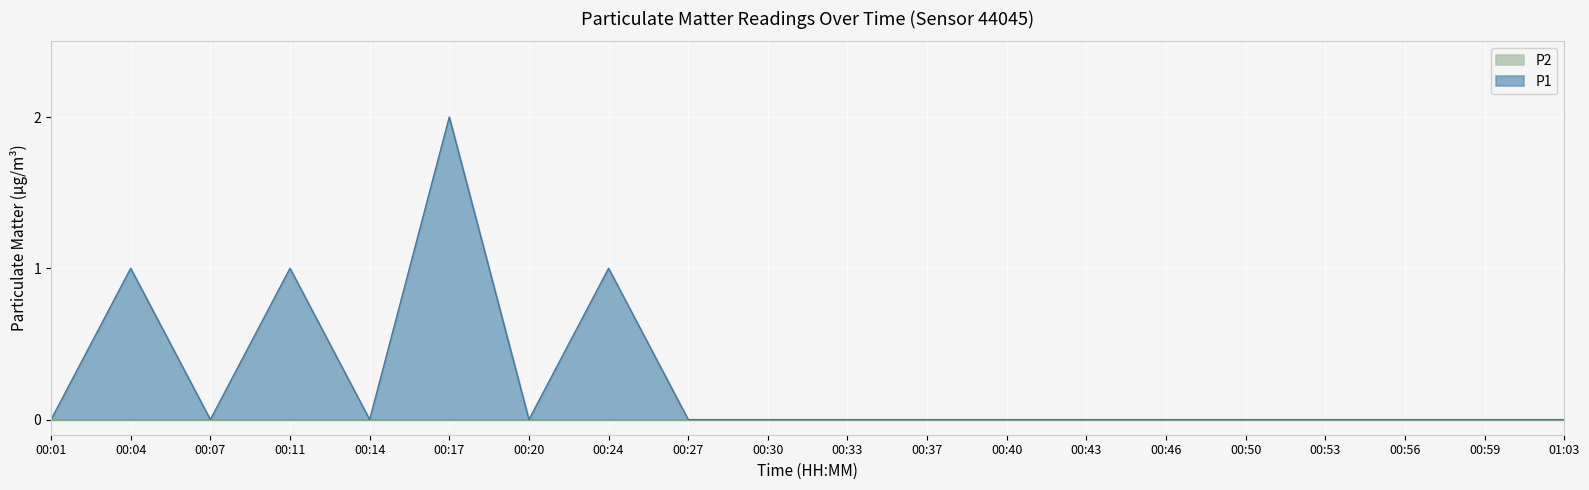

True or false: there are more than 0 points higher than both neighbors.

True